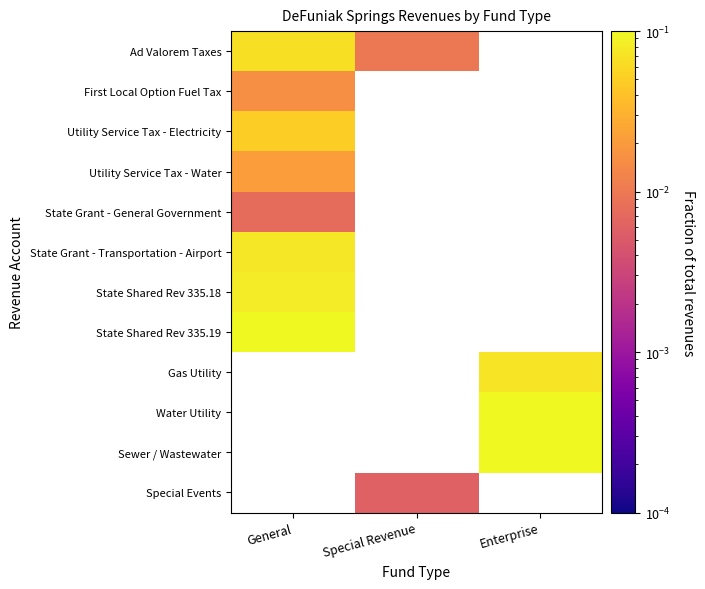

Rank the series by their maximum value, from lowest to highest.

Special Events, State Grant - General Government, First Local Option Fuel Tax, Utility Service Tax - Water, Utility Service Tax - Electricity, Ad Valorem Taxes, Gas Utility, State Grant - Transportation - Airport, State Shared Rev 335.18, State Shared Rev 335.19, Sewer / Wastewater, Water Utility